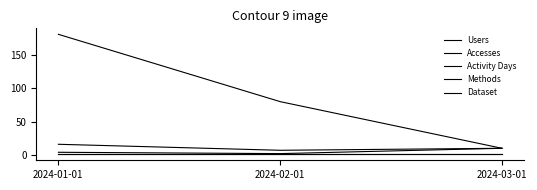

Does the chart have visible grid lines?

No